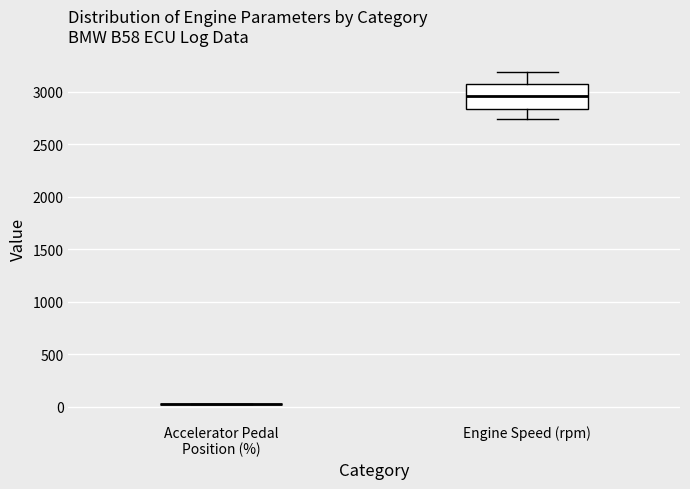

Reading left to right, transcribe this box plot: for each box, give where its median line is, the range the box spans, and where its two whiskers end, as read against the y-axis. The values are not printed on the chart, so give them approximately, as read against the axis.

Accelerator Pedal Position (%): box collapsed to a line at 50, whiskers 50 to 50
Engine Speed (rpm): median 2950, box 2850 to 3100, whiskers 2750 to 3200